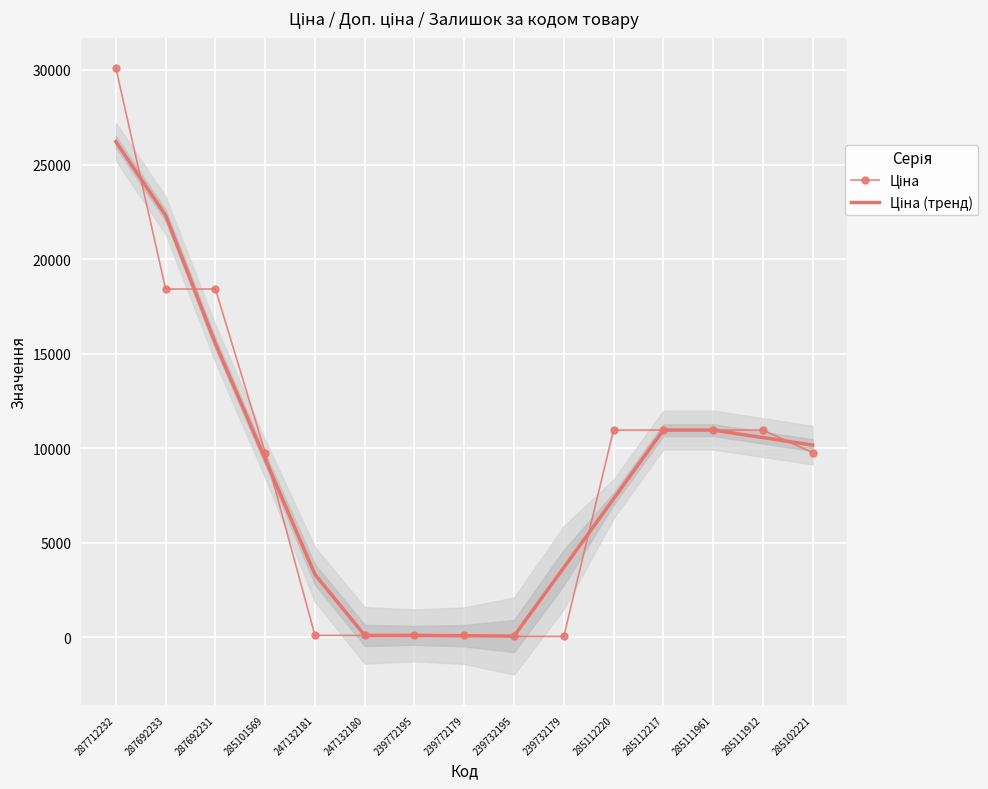

Reading left to right, list all the values displayed in this chart.

Ціна: 30102.8	18420.9	18420.9	9775.5	111.8	111.8	111.8	111.8	55.9	55.9	10964.4	10964.4	10964.4	10964.4	9775.5
Ціна (тренд): 26208.8	22314.8	15539.1	9436.1	3333.0	111.8	111.8	93.2	74.5	3692.1	7328.2	10964.4	10964.4	10568.1	10171.8